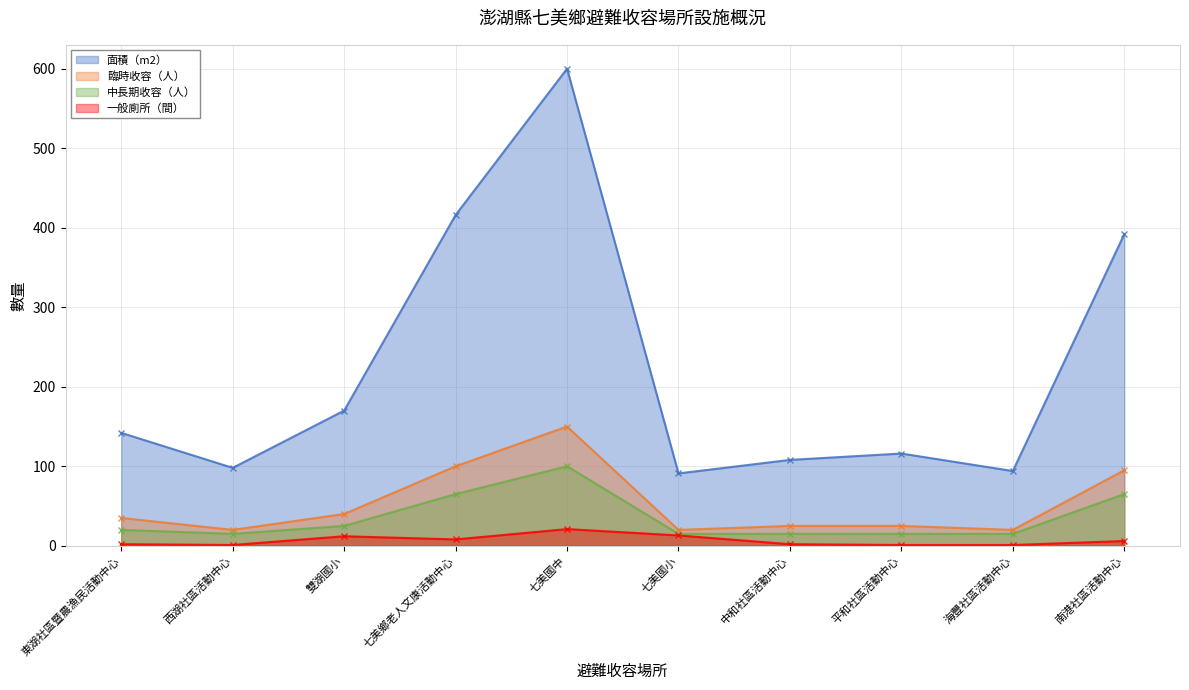

The 臨時收容（人） series shows 25 at 平和社區活動中心. True or false?

True